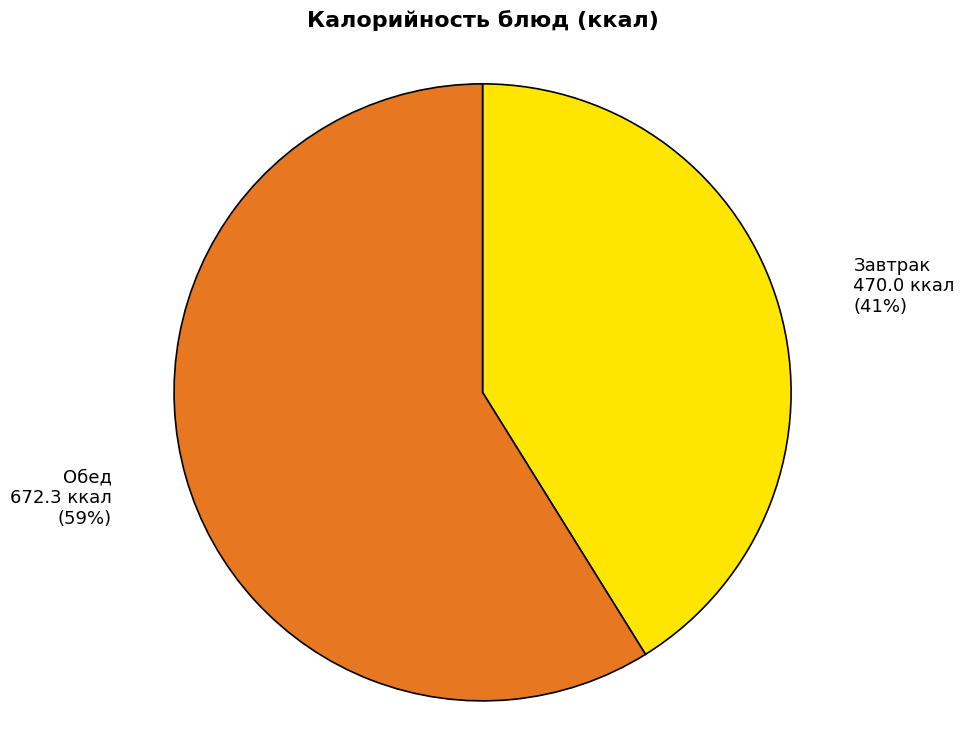

To the nearest percent, what is the difference between the largest and smallest slice percentages?

18%